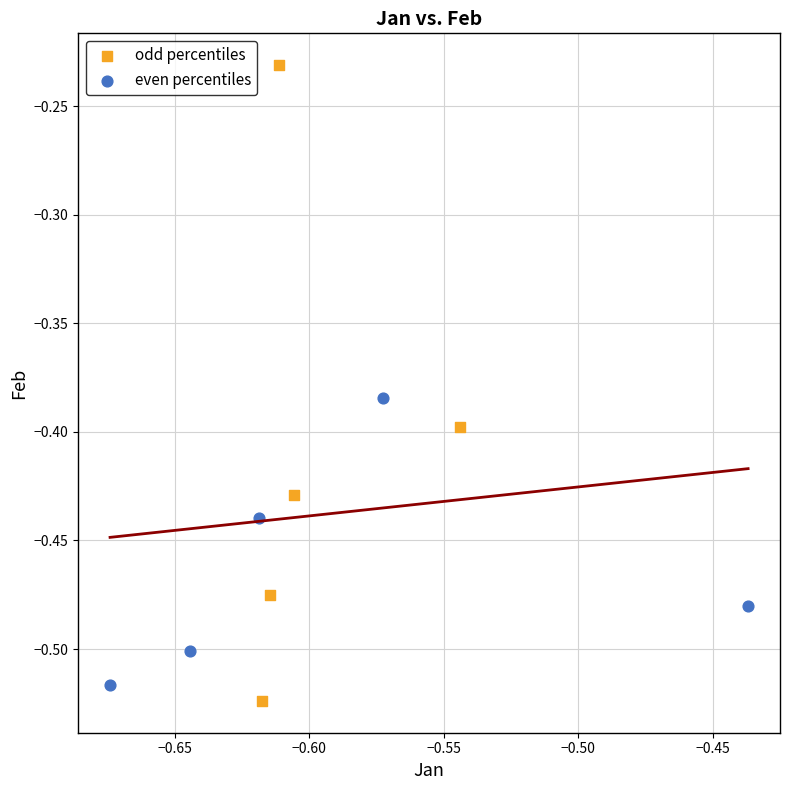

Which series has the largest Y range (max minus min)?

odd percentiles